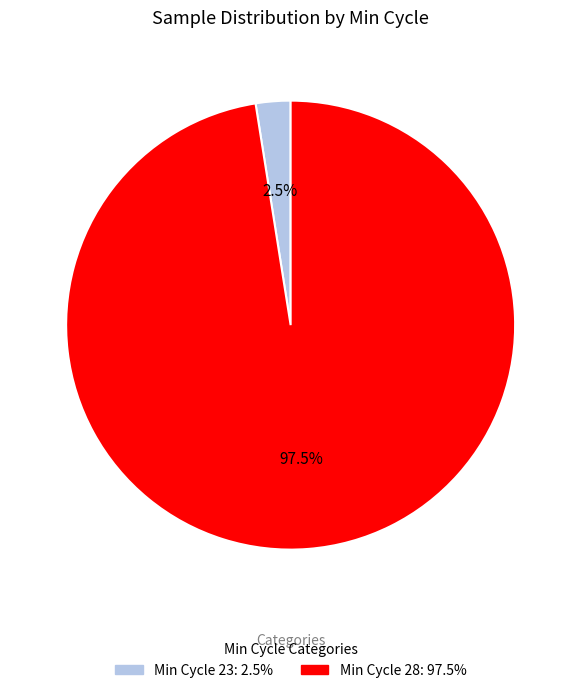

Which slice is the smallest?

Min Cycle 23: 2.5%